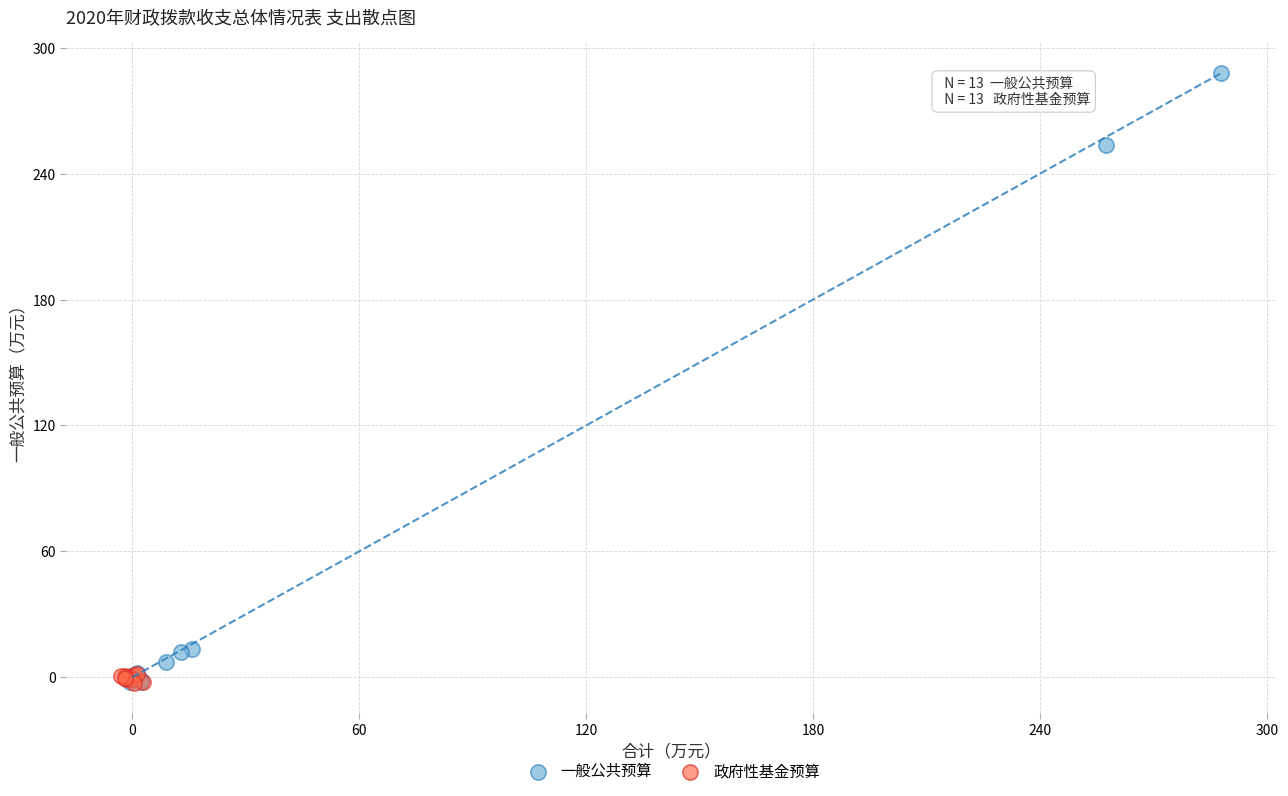

Which series has the largest Y range (max minus min)?

一般公共预算